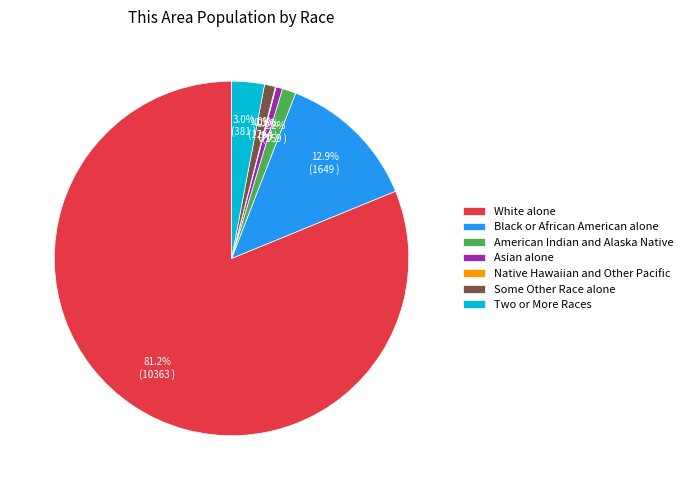

Is it true that White alone is 91% of the pie?

False